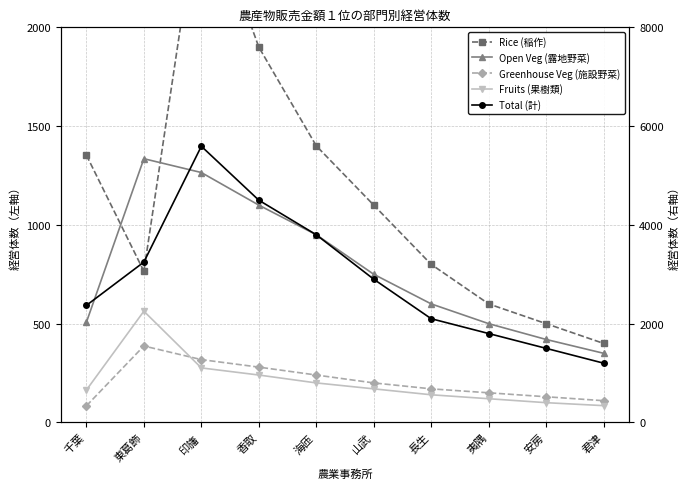

At how many categories does at least one series exceed 4926?

1